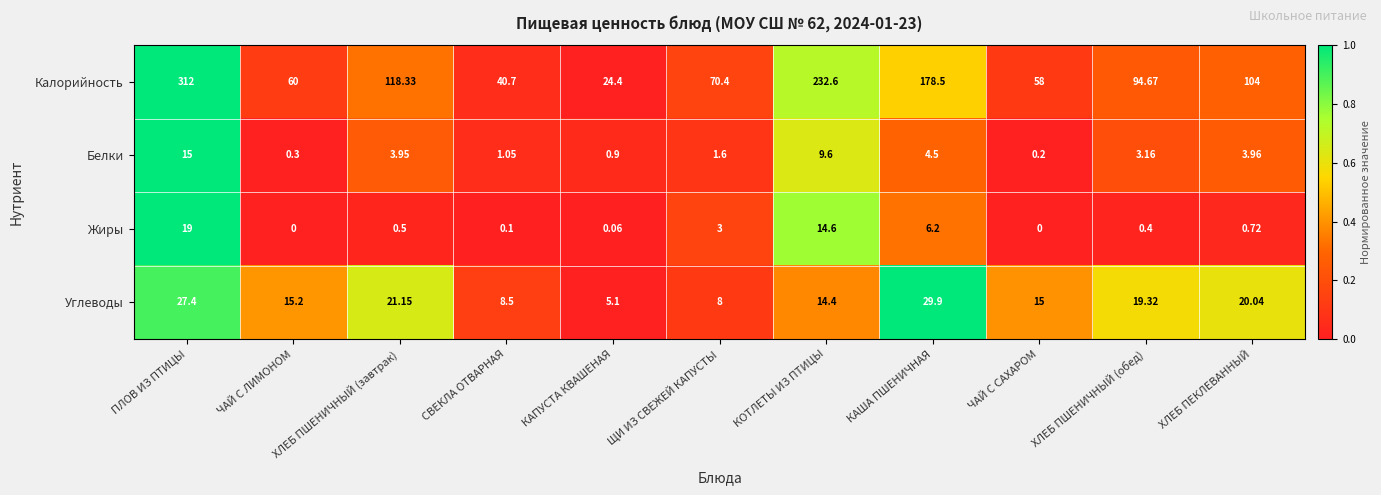

At which label is Жиры closest to 9?

КАША ПШЕНИЧНАЯ